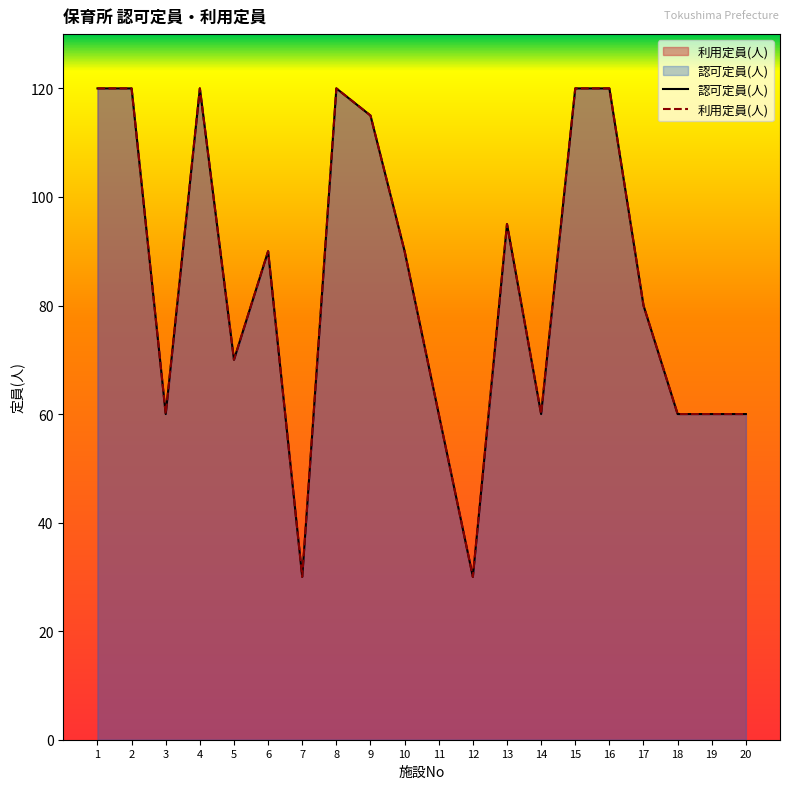

What is the difference between the second highest and second lowest values in the 認可定員(人) series?

90